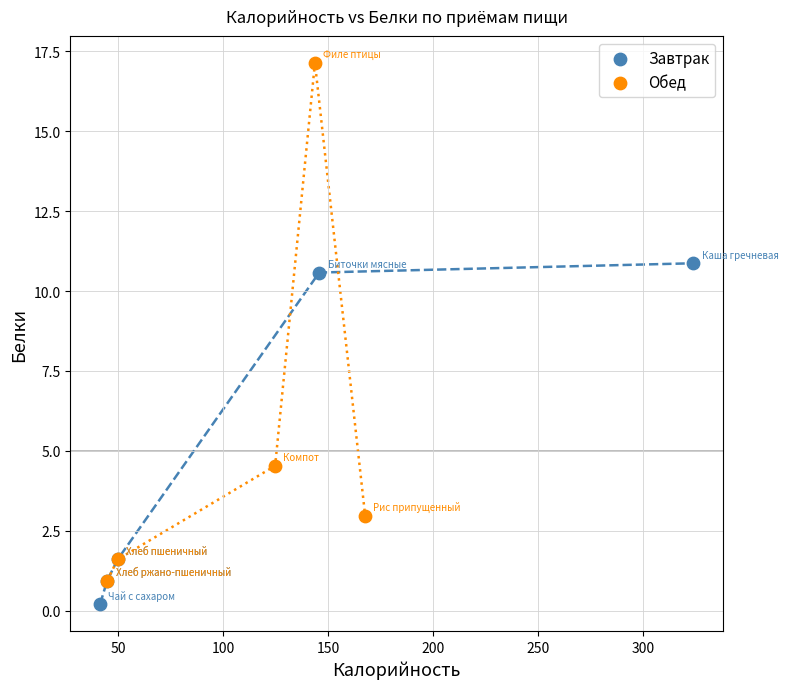

Which series has the largest Y range (max minus min)?

Обед